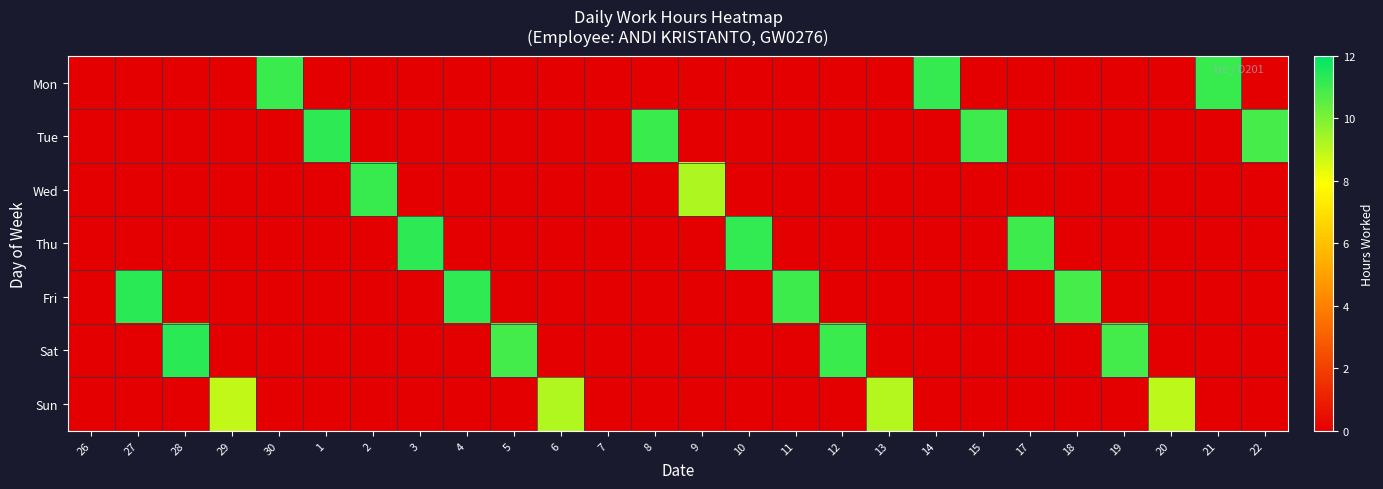

Between 3 and 22, which series saw the biggest shift?

Thu